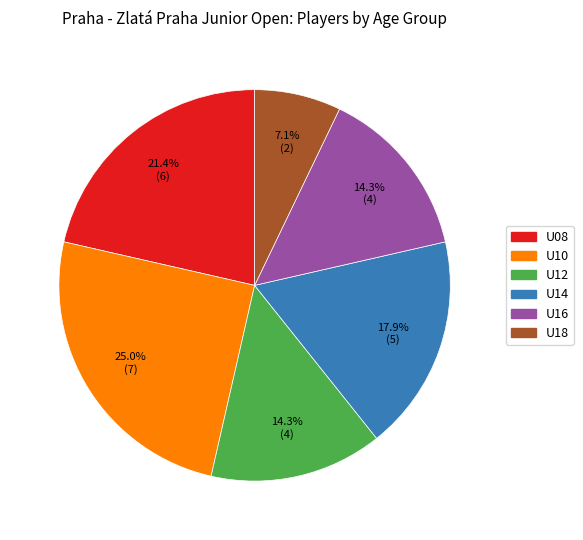

The U08 slice represents 11% of the pie. True or false?

False